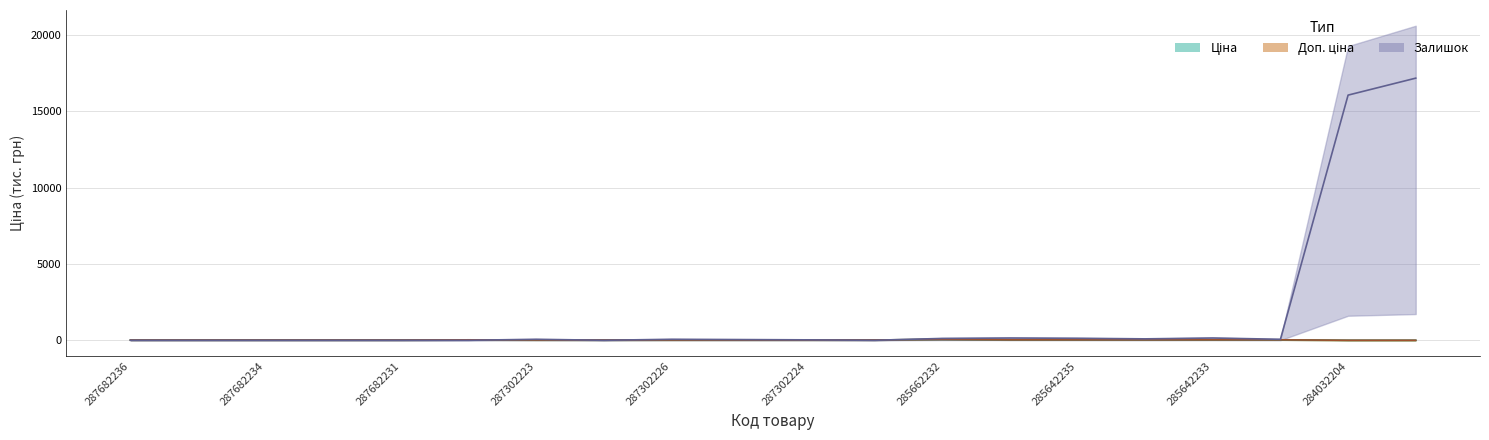

What are all the series names shown in the legend?

Ціна, Доп. ціна, Залишок